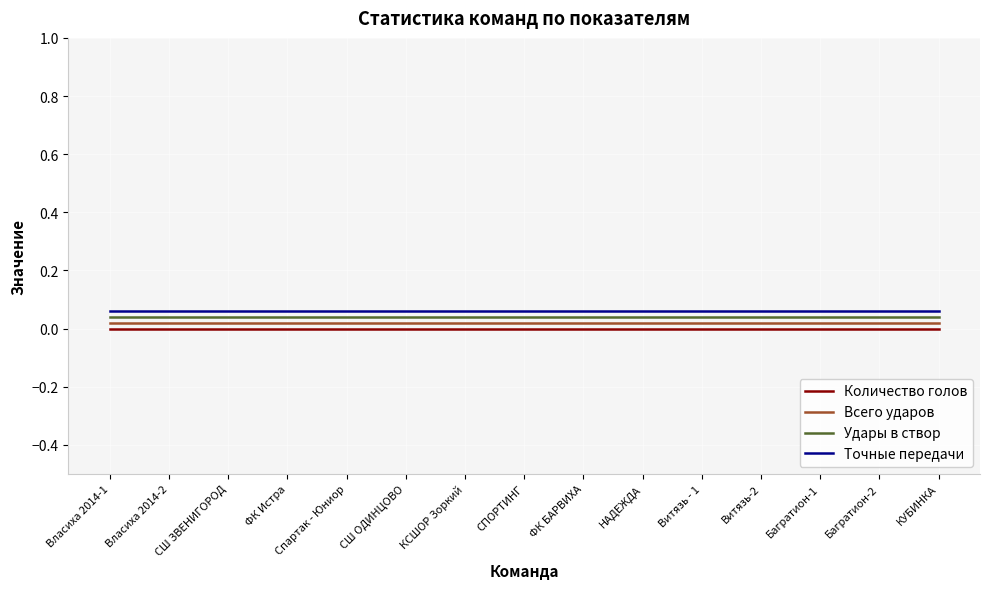

True or false: Количество голов and Точные передачи cross at least once.

False